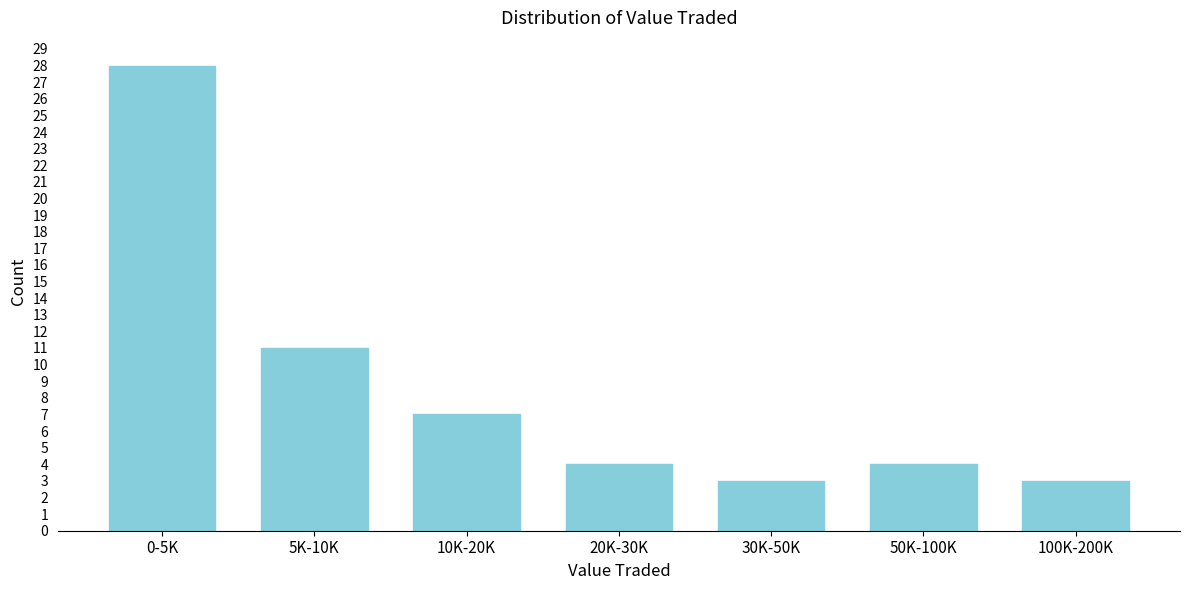

Reading left to right, transcribe all the data shown in this chart.

28	11	7	4	3	4	3